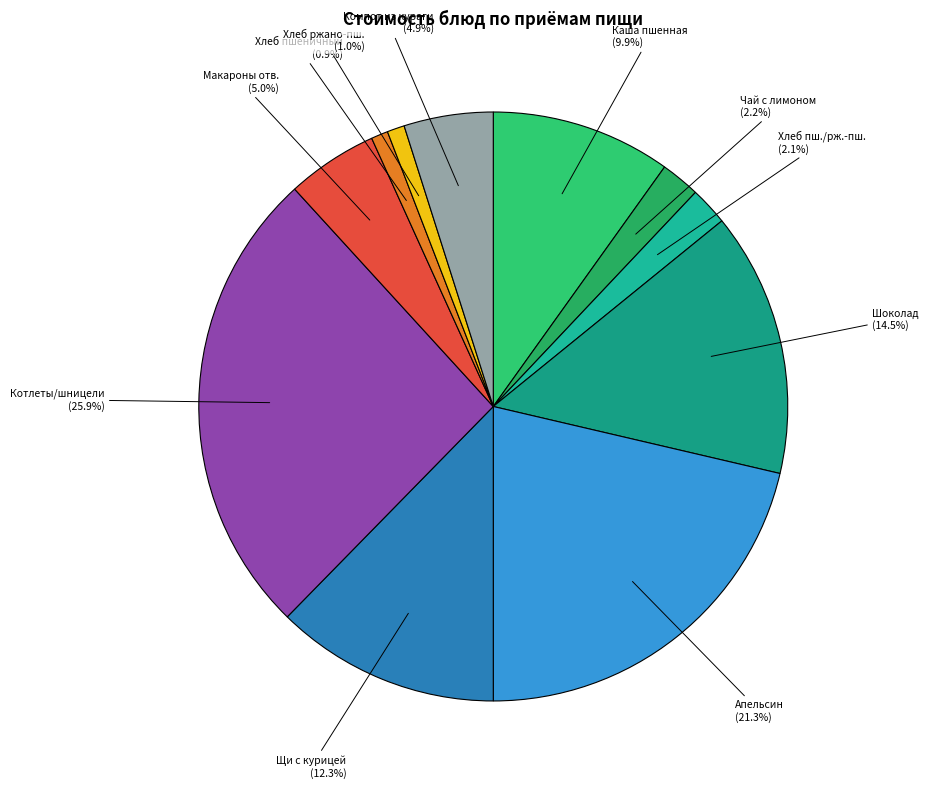

Does Щи с курицей represent more than half of the total?

No